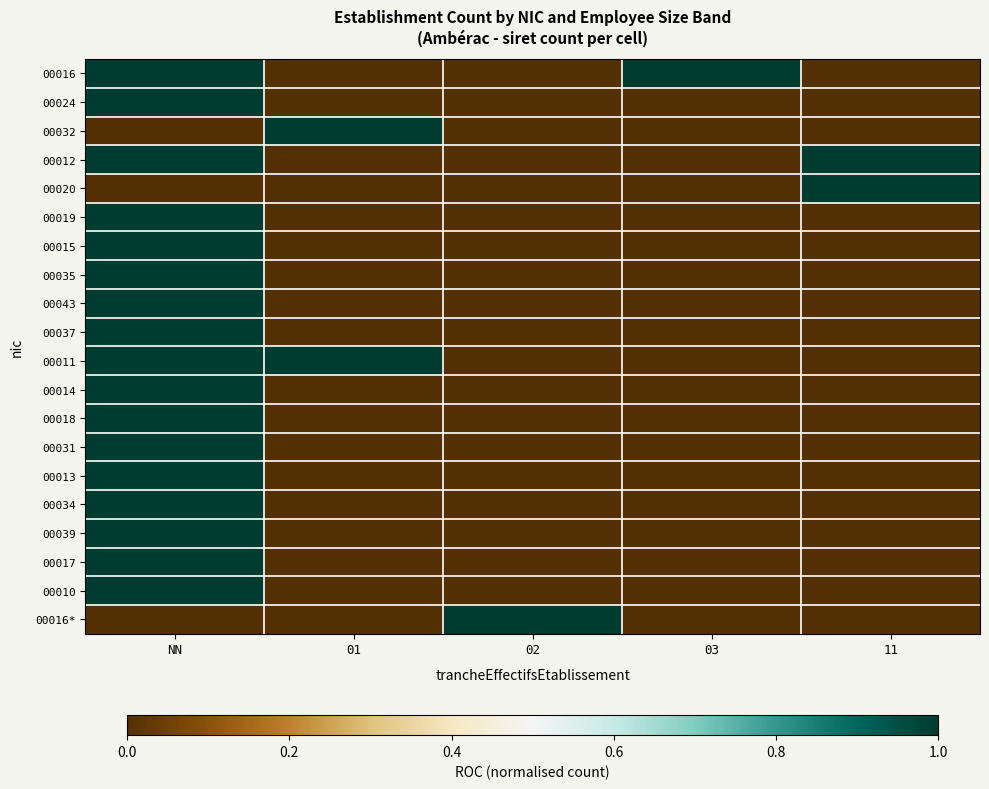

Which series has the widest spread of values?

00016